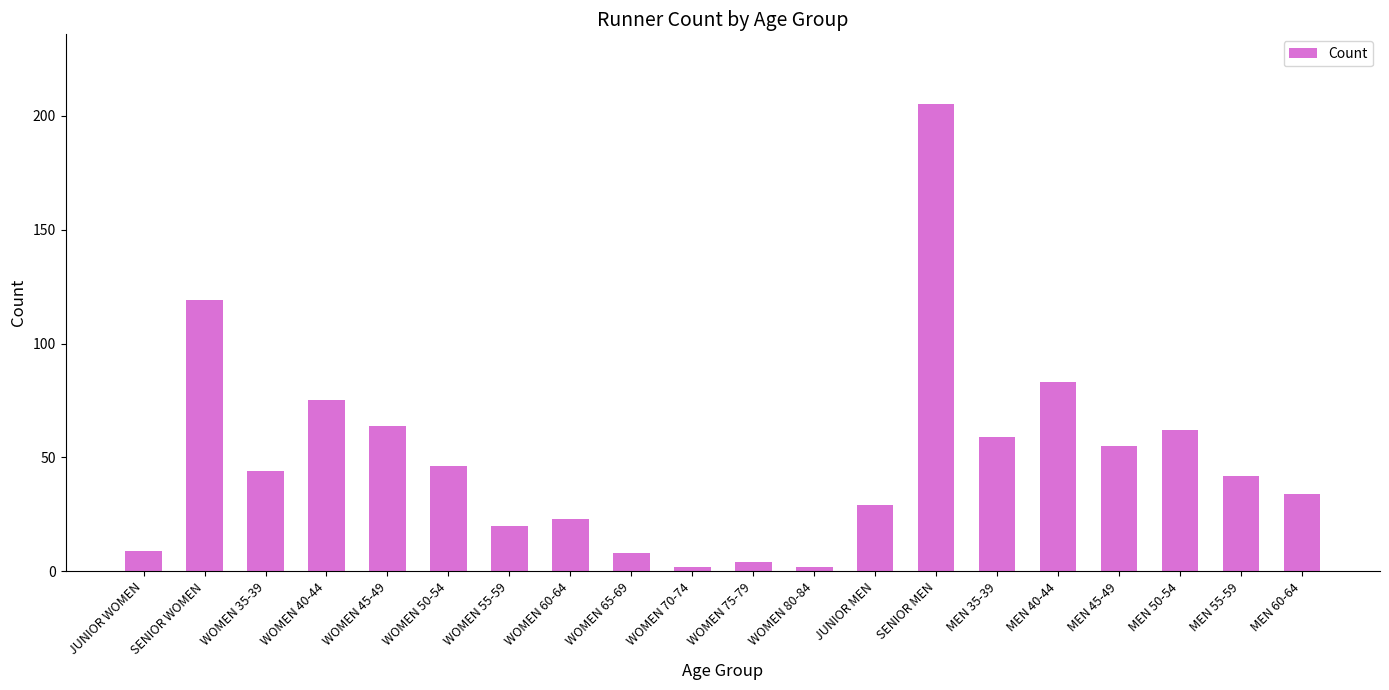

What position from the right is MEN 45-49?

4